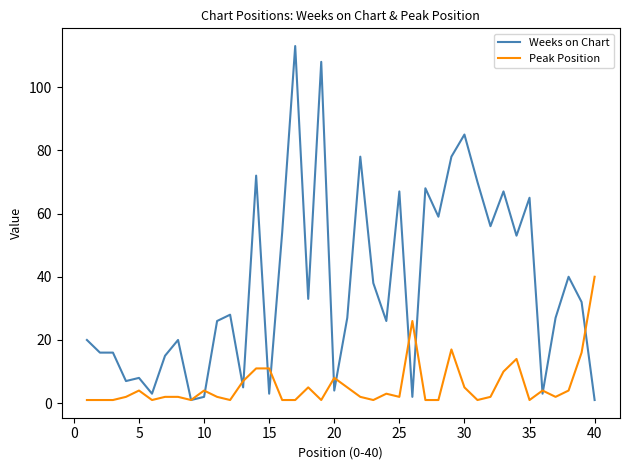

What is the minimum value for Peak Position?

1